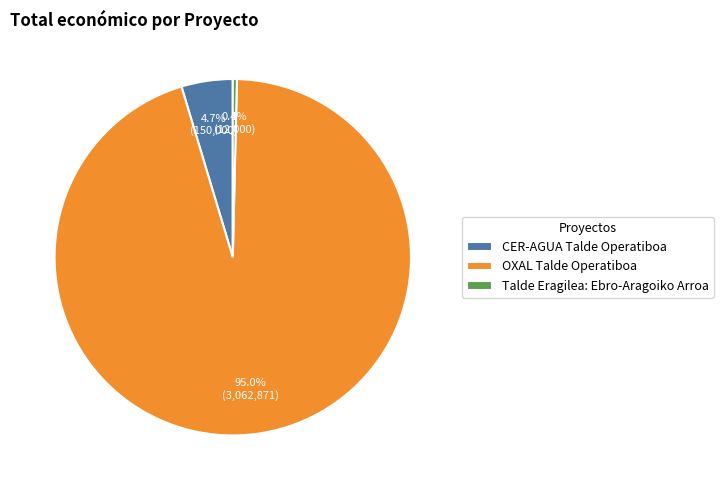

To the nearest percent, what is the combined percentage of Talde Eragilea: Ebro-Aragoiko Arroa and CER-AGUA Talde Operatiboa?

5%